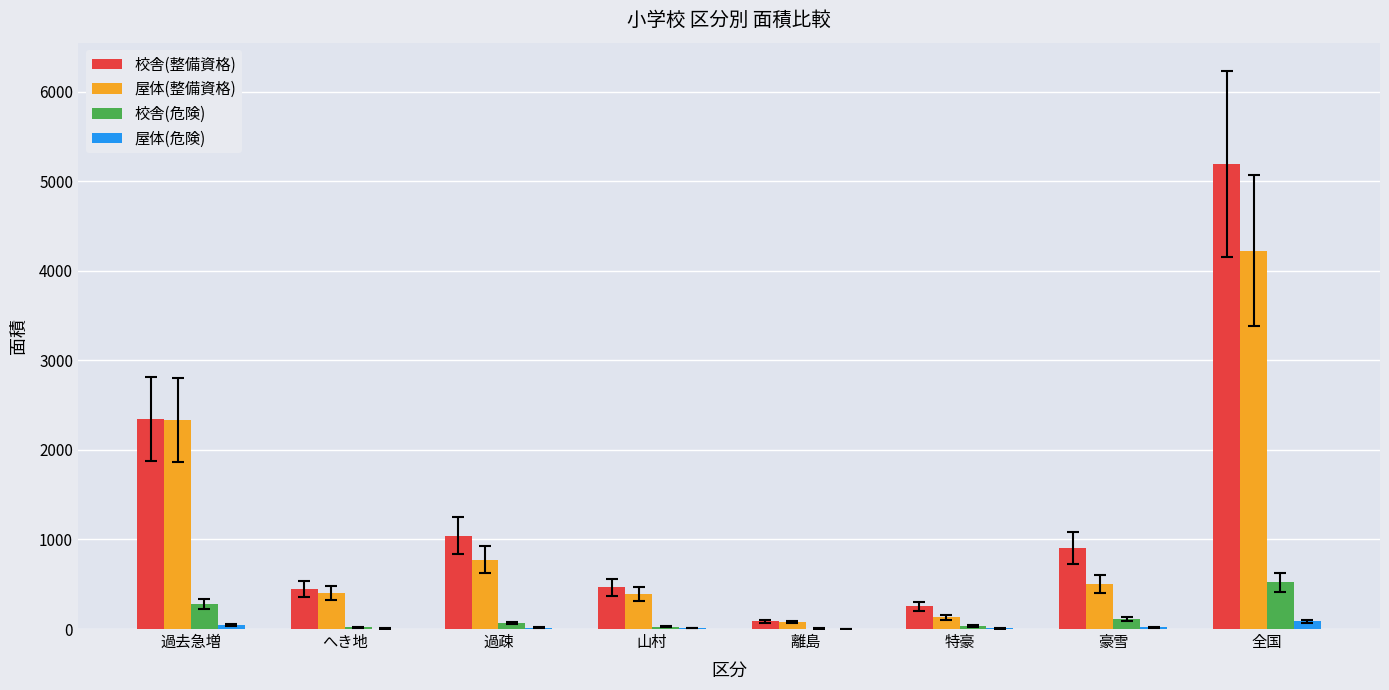

Is it true that 校舎(整備資格) equals 317 at 過疎?

False